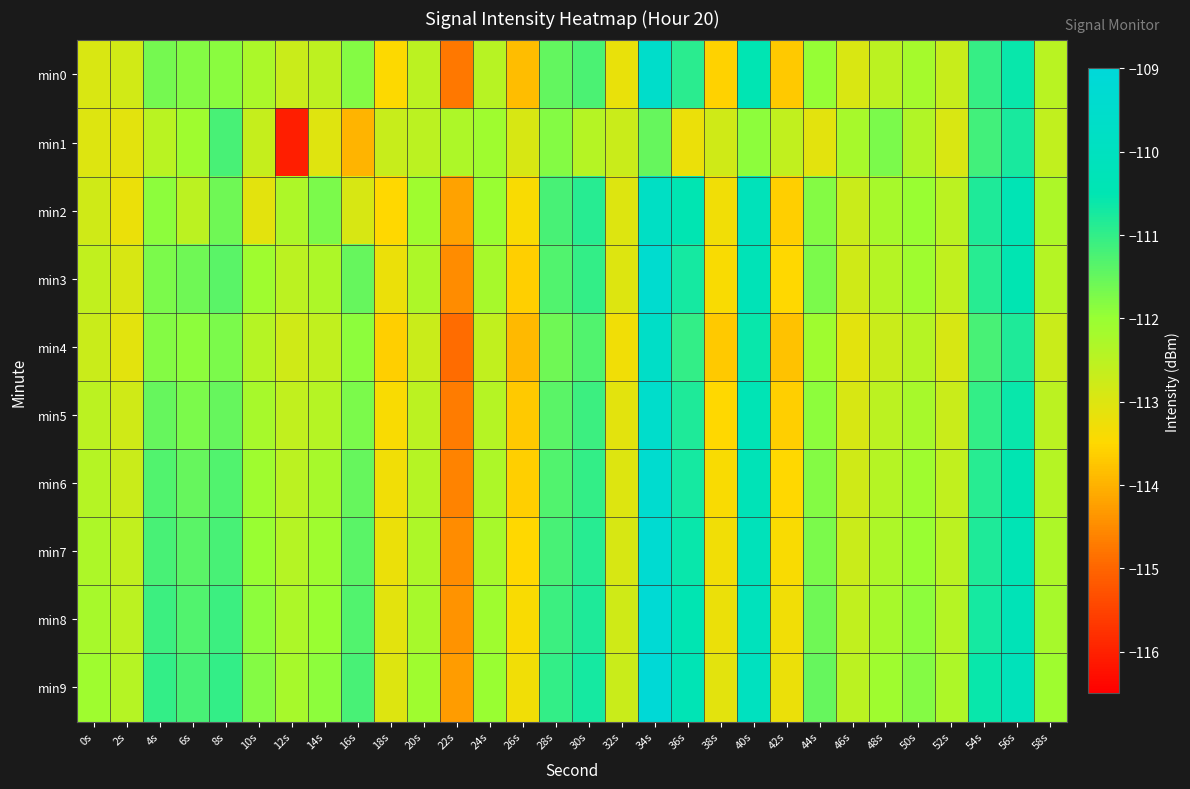

Which has a higher value, 34s or 4s?

34s